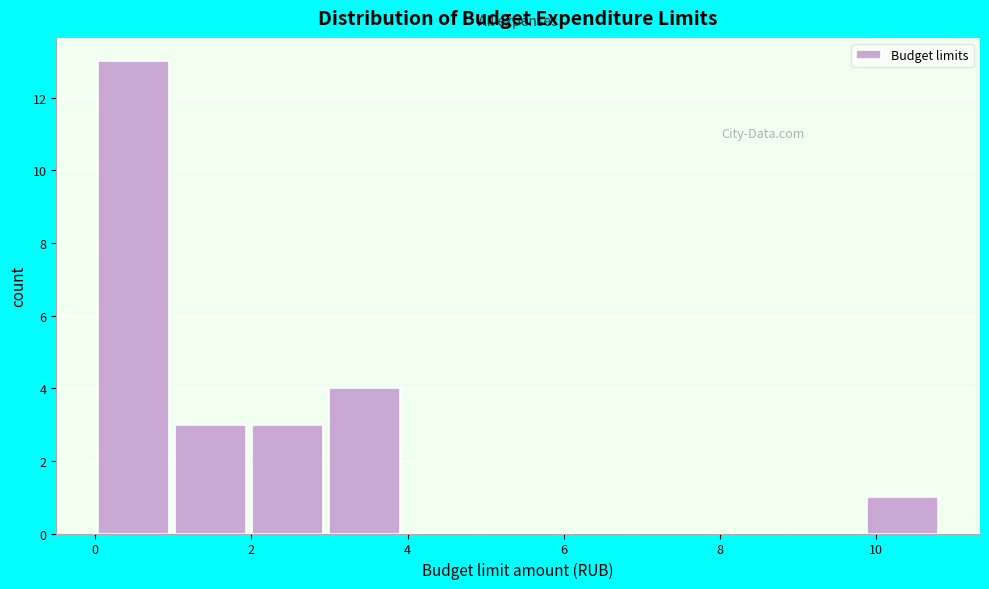

Reading left to right, transcribe this chart: for each bar, give the range it covers on the x-axis and its height. Neither the bar edges nor the heights are printed on the chart, so give them approximately, as read against the axes.

0.0 to 1.0: 13
1.0 to 2.0: 3
2.0 to 3.0: 3
3.0 to 4.0: 4
4.0 to 5.0: 0
5.0 to 6.0: 0
6.0 to 6.8: 0
6.8 to 7.8: 0
7.8 to 8.8: 0
8.8 to 9.8: 0
9.8 to 10.8: 1